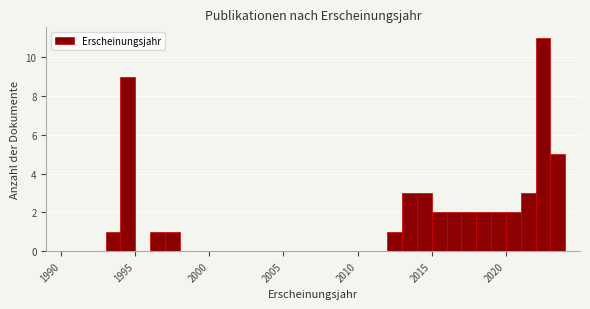

Read against the x-axis, roughly where is the centre of the tallest bar?

2022.5